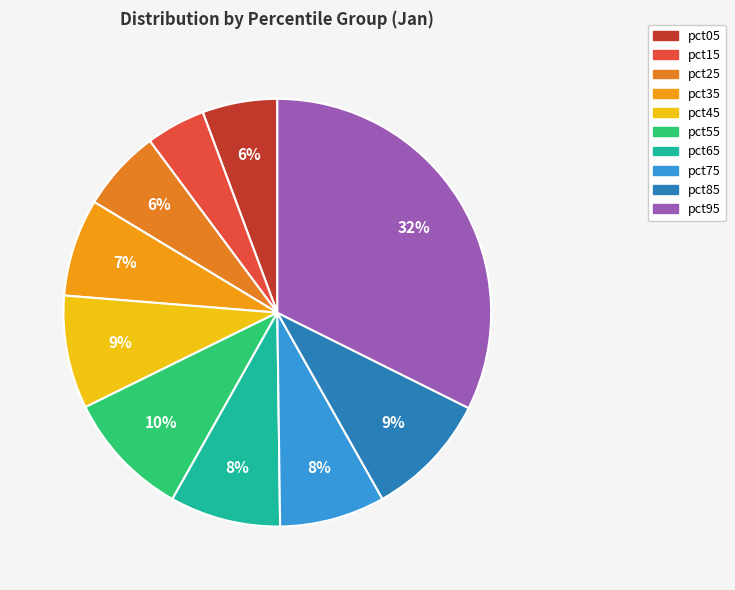

Which category has the biggest portion of the pie?

pct95